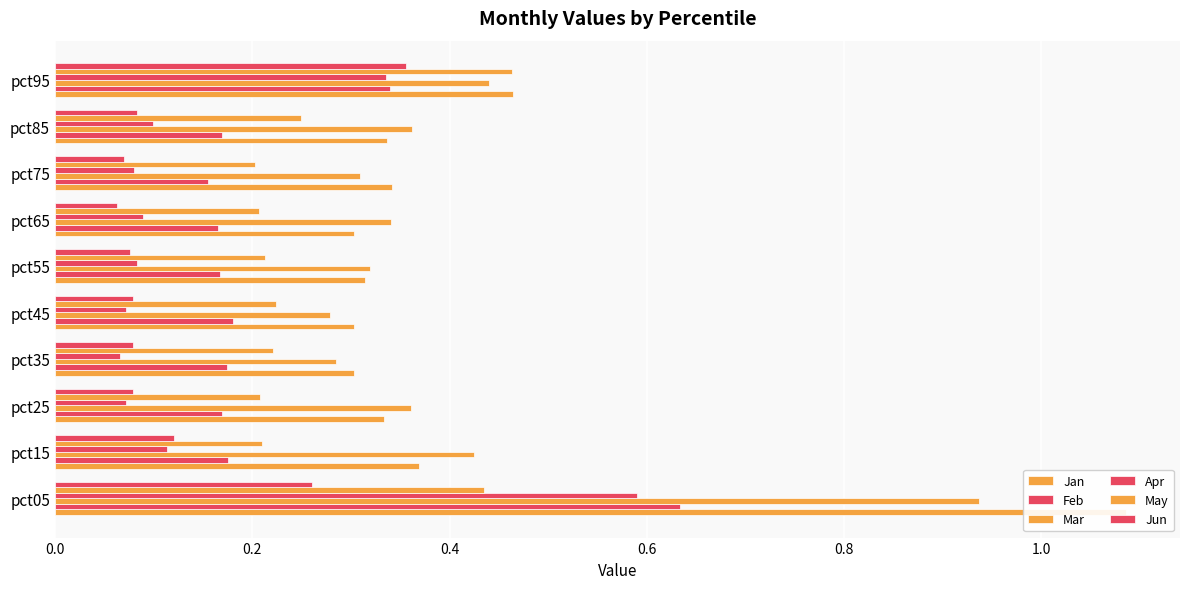

What is the maximum value shown in the chart?

1.1